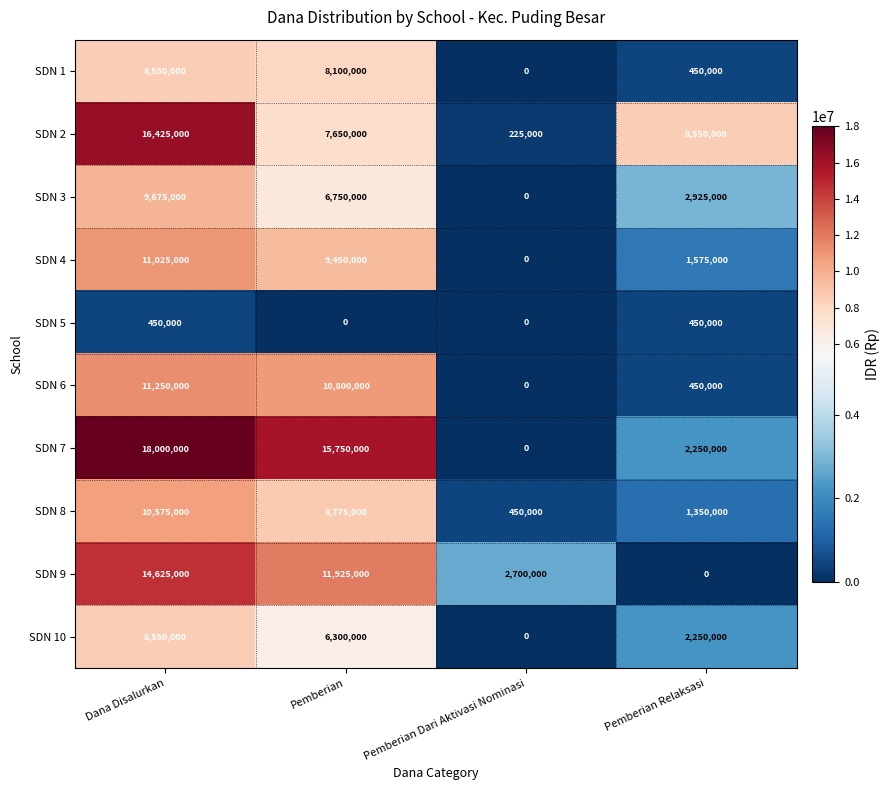

What is the approximate value of SDN 5 at Dana Disalurkan, to the nearest 10?

450000